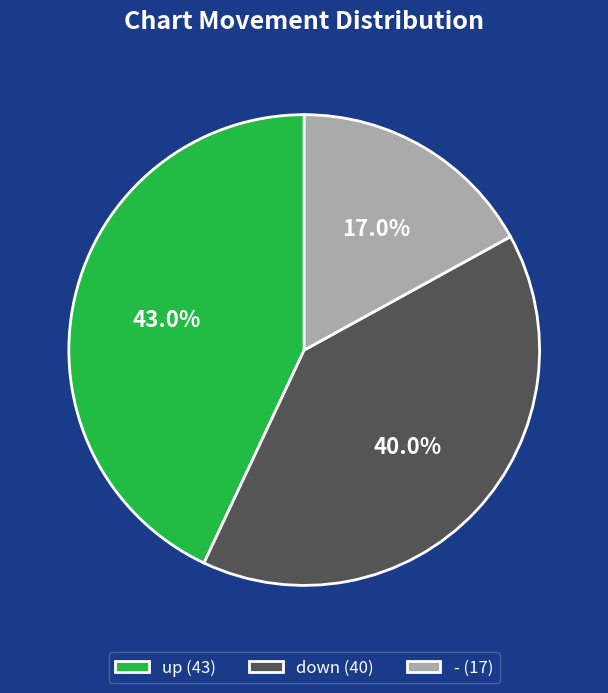

What portion of the pie excludes -?

83.0%